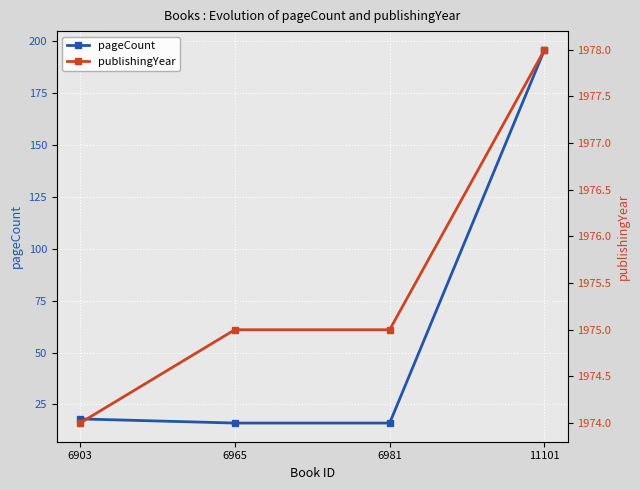

What value does the pageCount series have at 6965?

16